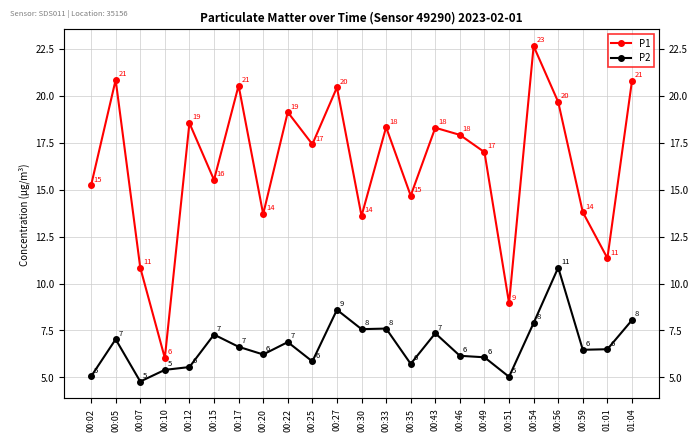

Read the P1 value at 01:01.

11.3